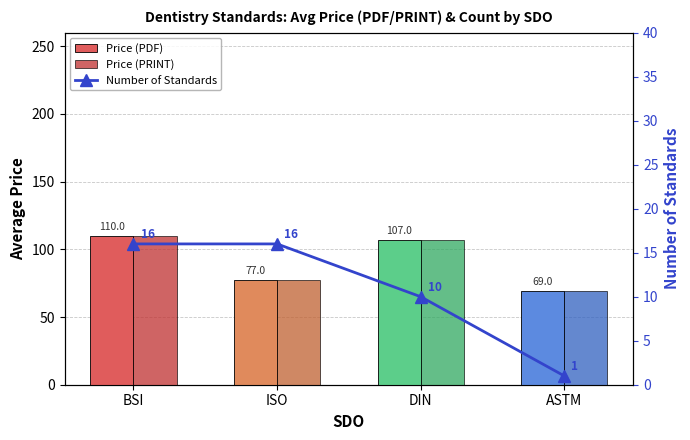

List the series in order of their peak value, lowest first.

Number of Standards, Price (PDF), Price (PRINT)